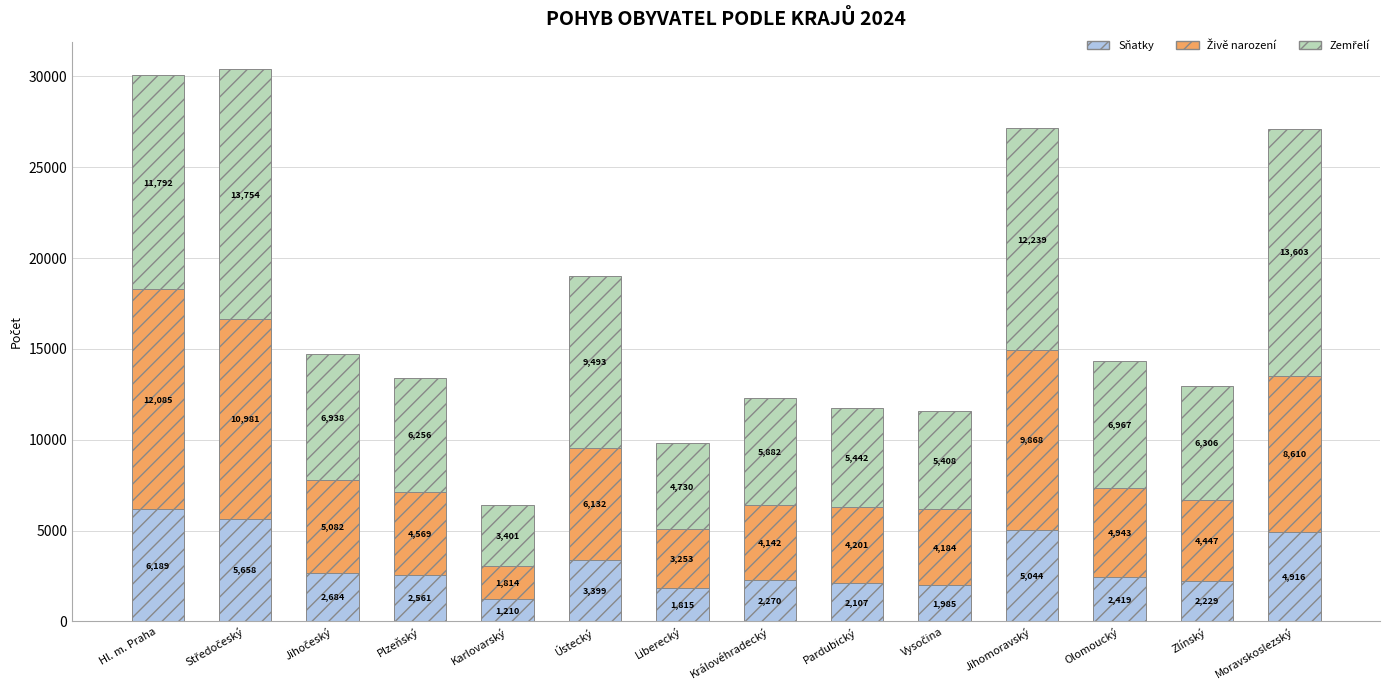

The Sňatky series shows 8636 at Hl. m. Praha. True or false?

False